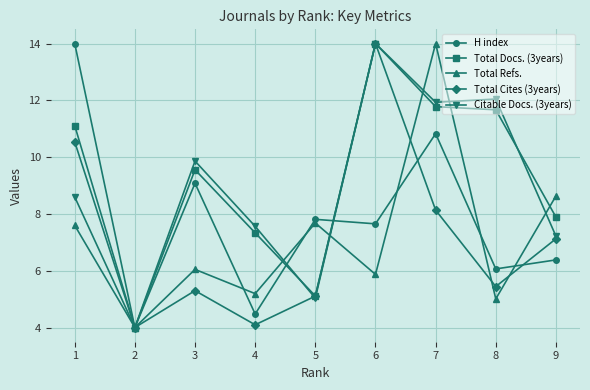

Where is the first local maximum for Total Refs.?

3